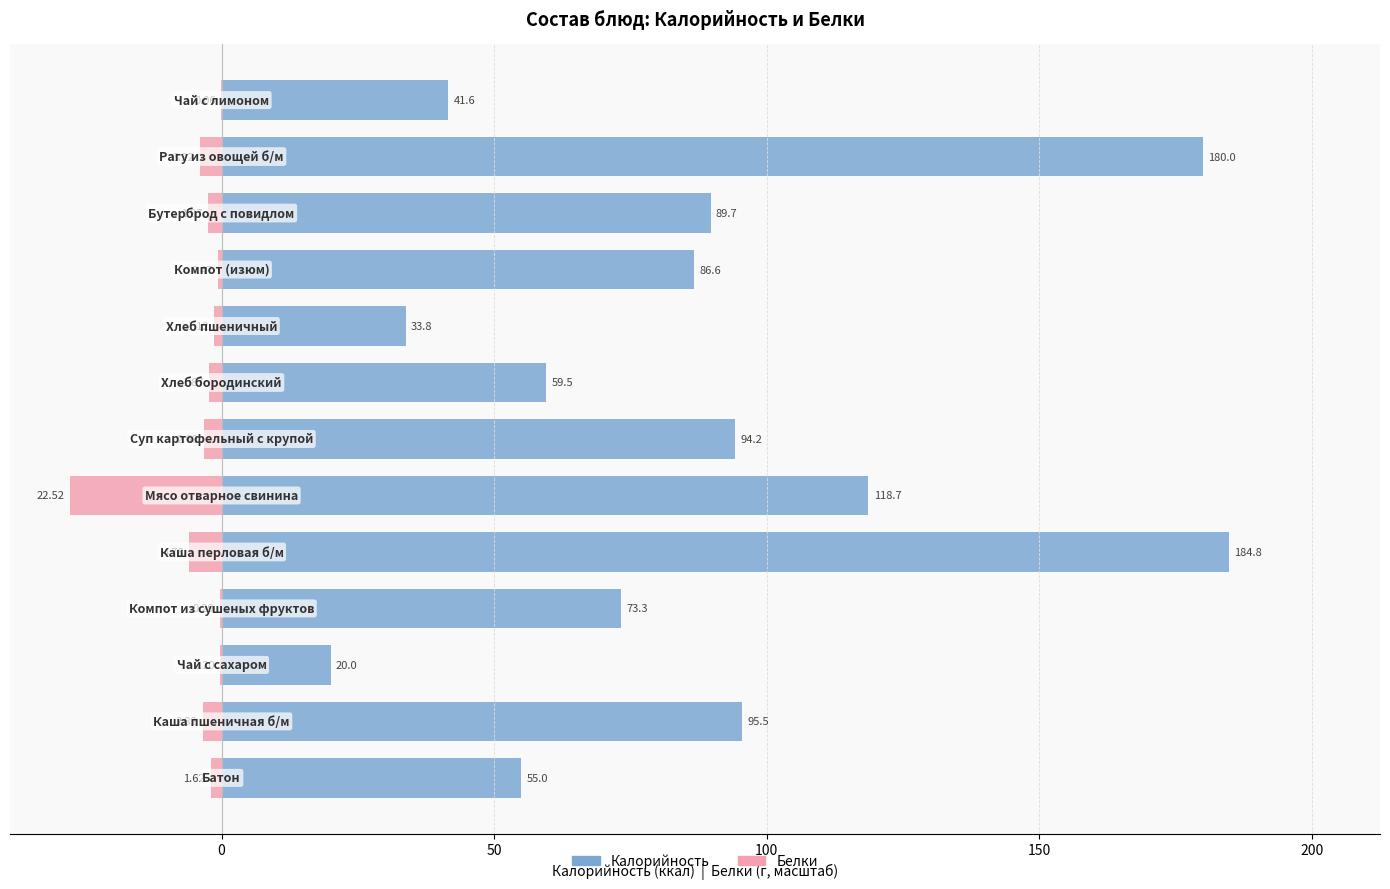

The Калорийность series shows 184.8 at 150. True or false?

True